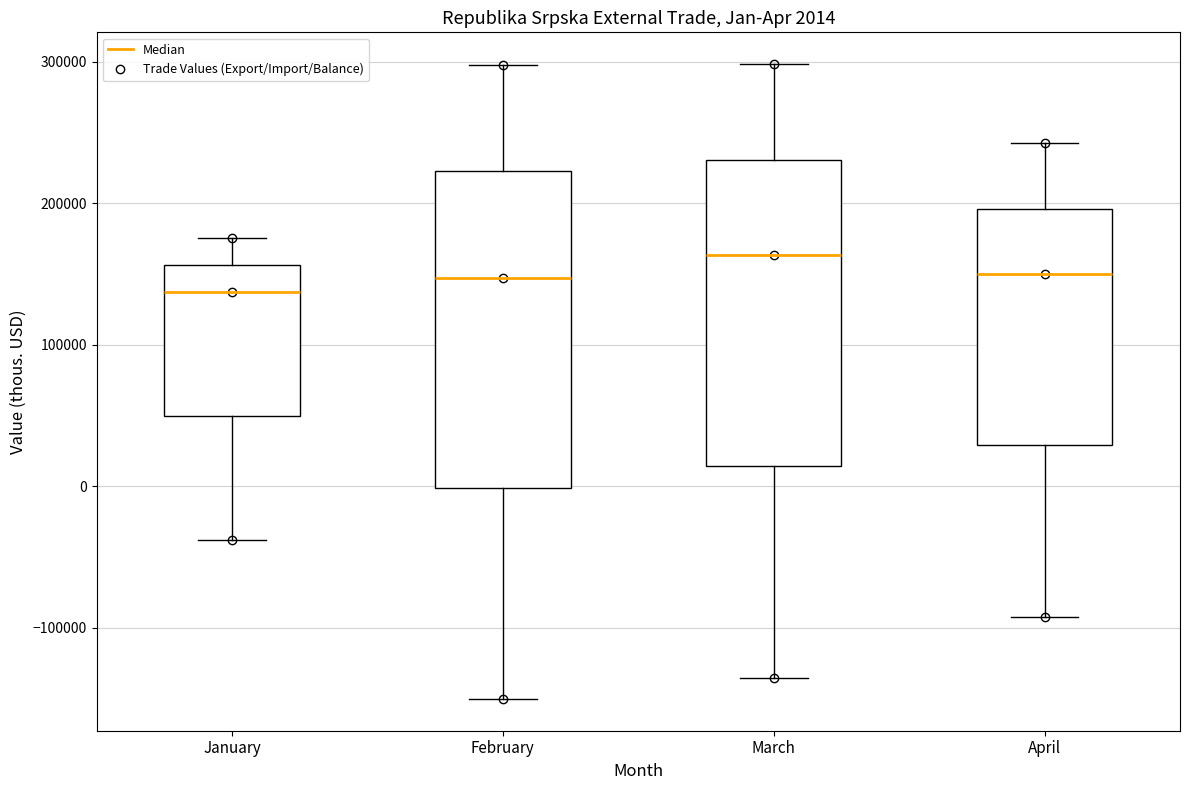

Which box's median line is the highest?

March